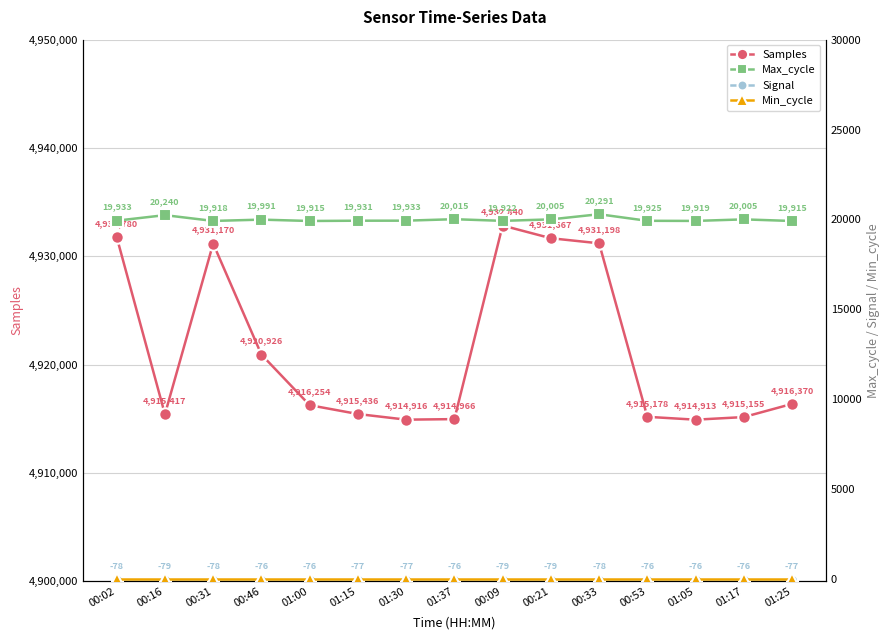

How many interior local peaks does the Max_cycle series have?

5